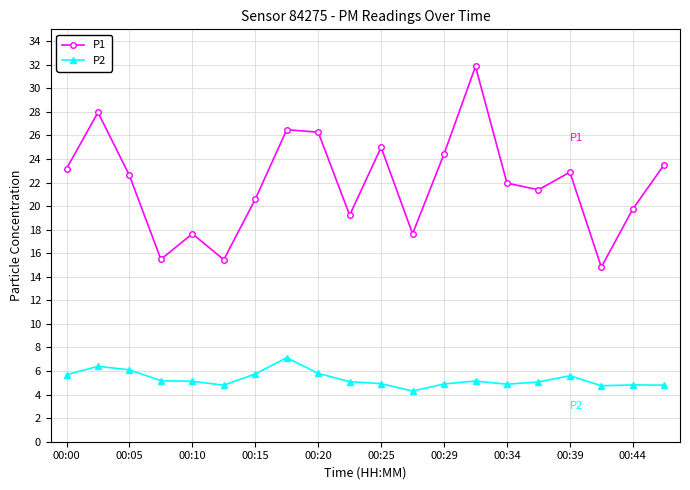

At how many categories does at least one series exceed 16?

17